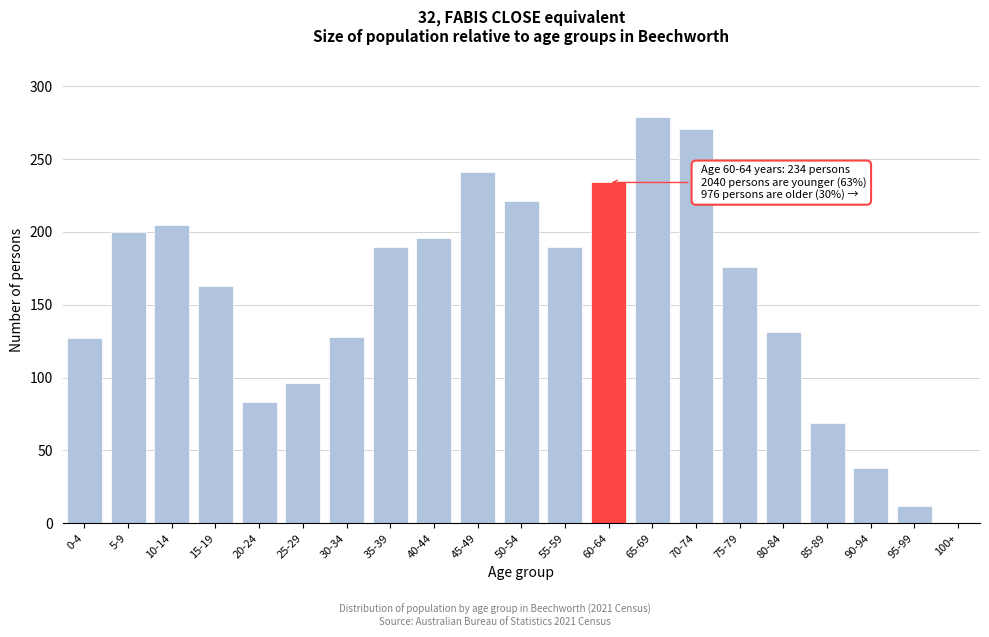

What is the sum of all values?

3250